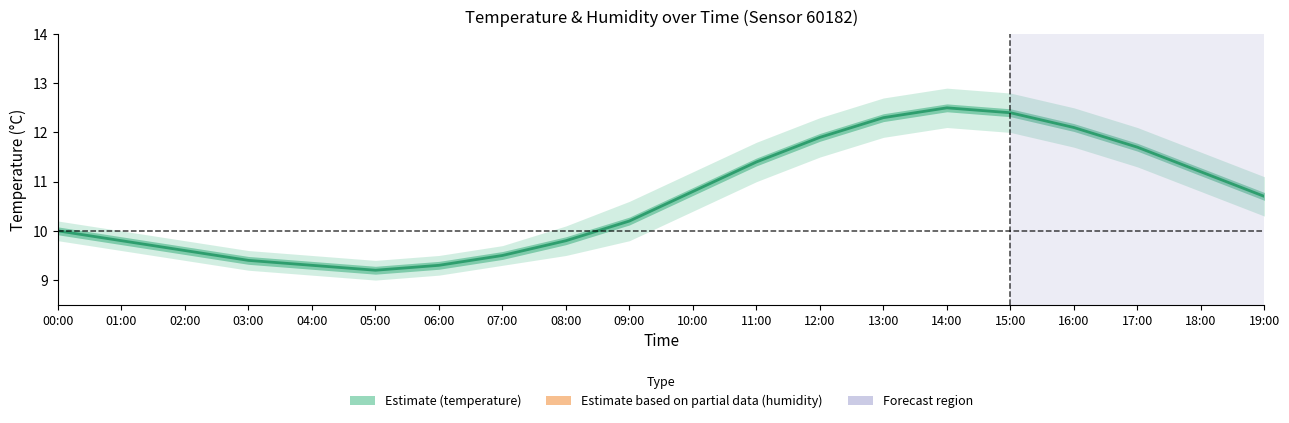

How many points are higher than both their immediate neighbors (excluding endpoints)?

1